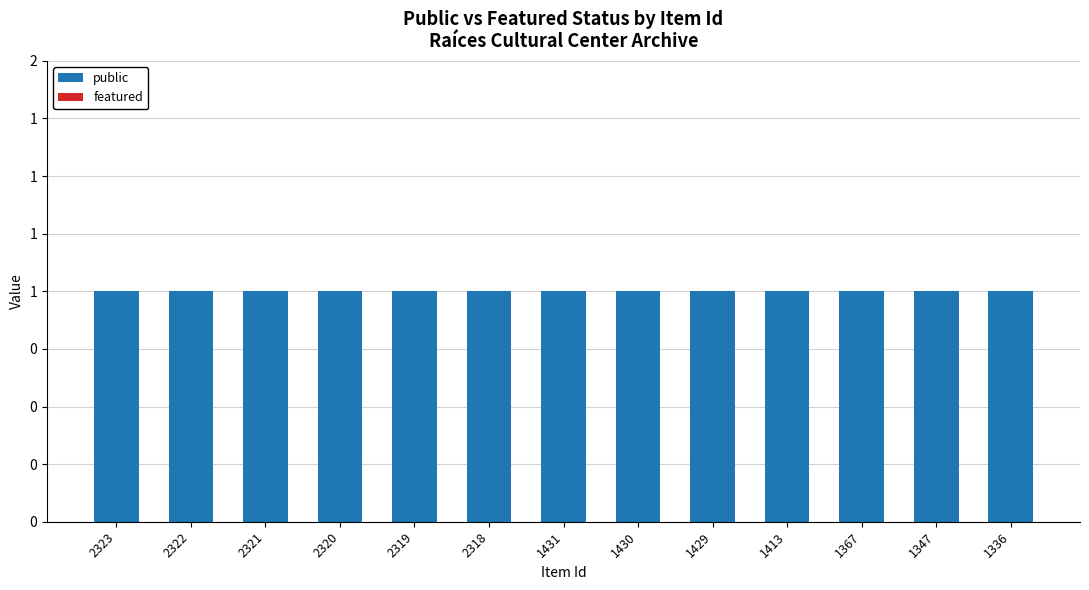

Reading right to left, list all the values displayed in this chart.

public: 1336=1	1347=1	1367=1	1413=1	1429=1	1430=1	1431=1	2318=1	2319=1	2320=1	2321=1	2322=1	2323=1
featured: 1336=0	1347=0	1367=0	1413=0	1429=0	1430=0	1431=0	2318=0	2319=0	2320=0	2321=0	2322=0	2323=0